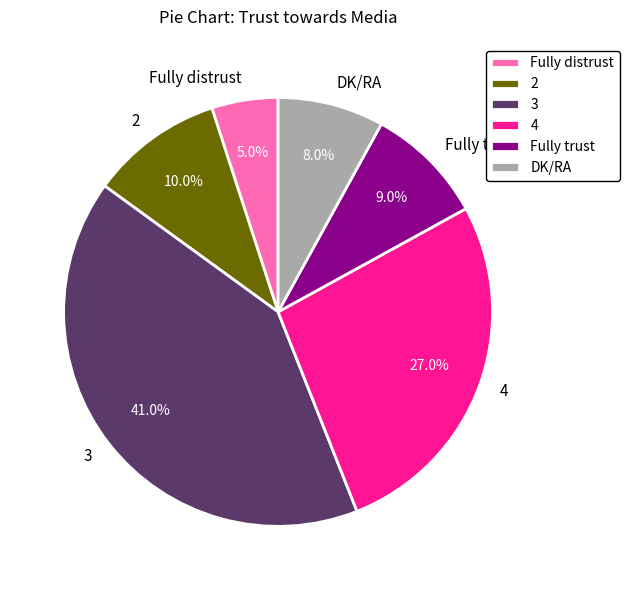

What is the smallest slice in the pie chart?

Fully distrust